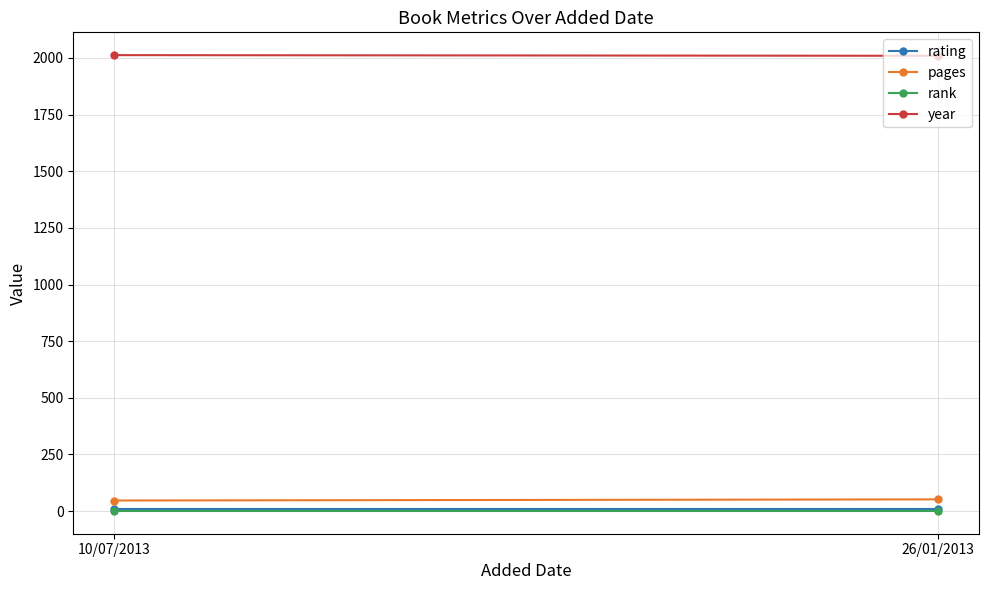

What is the minimum value for rating?

9